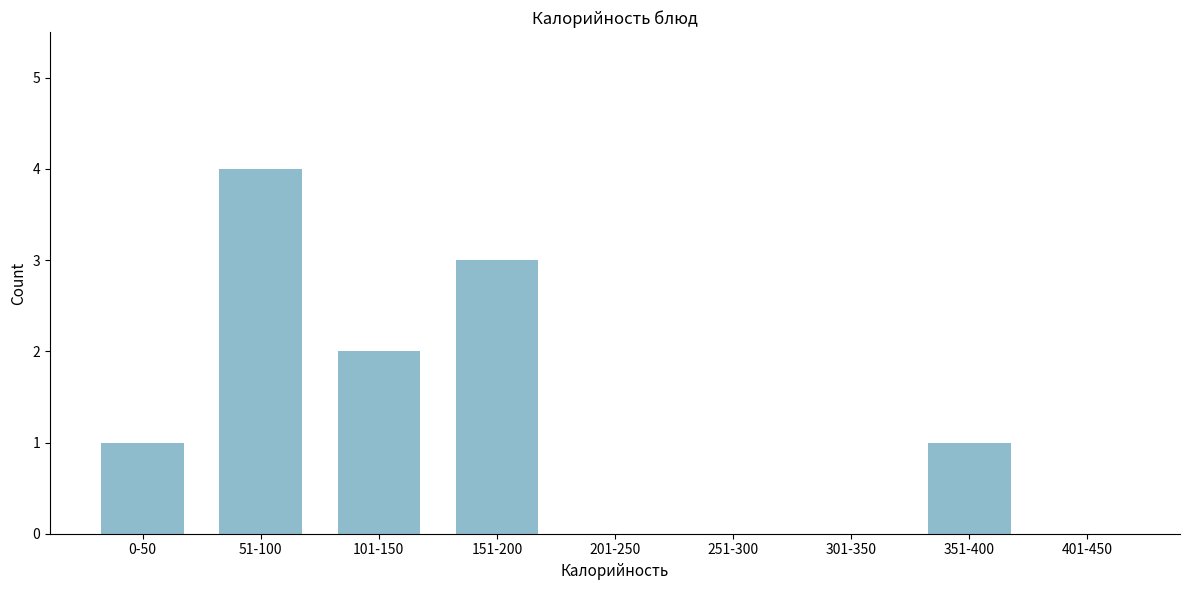

Reading left to right, extract all data points from this chart.

0-50=1	51-100=4	101-150=2	151-200=3	201-250=0	251-300=0	301-350=0	351-400=1	401-450=0